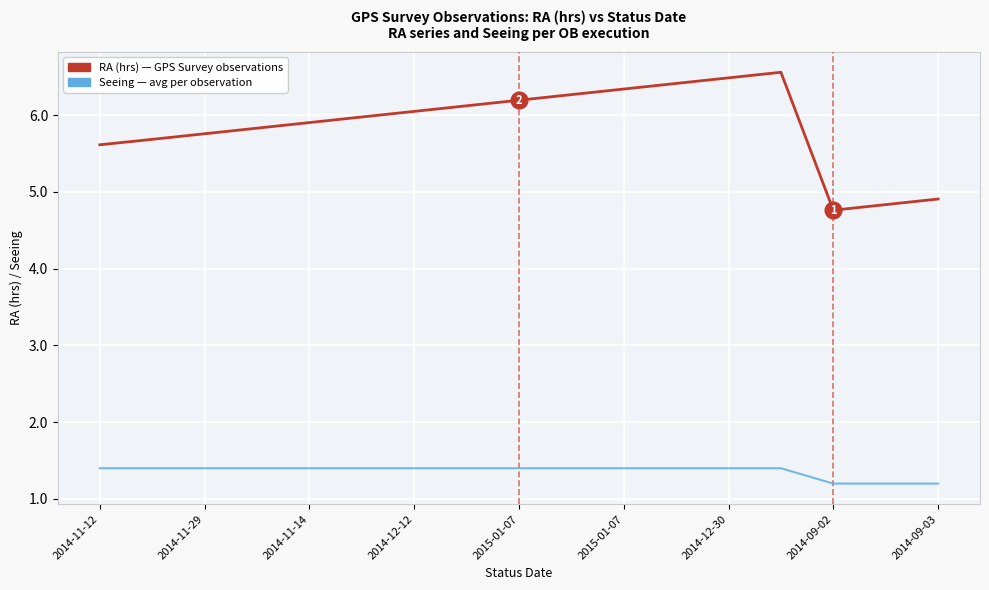

How many interior local peaks does the RA (hrs) — GPS Survey observations series have?

1